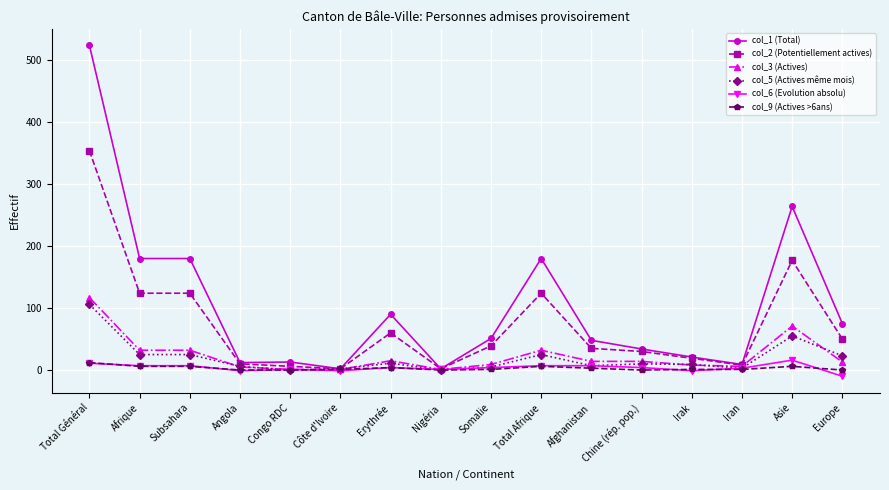

What is the highest value of the col_3 (Actives) series?

117